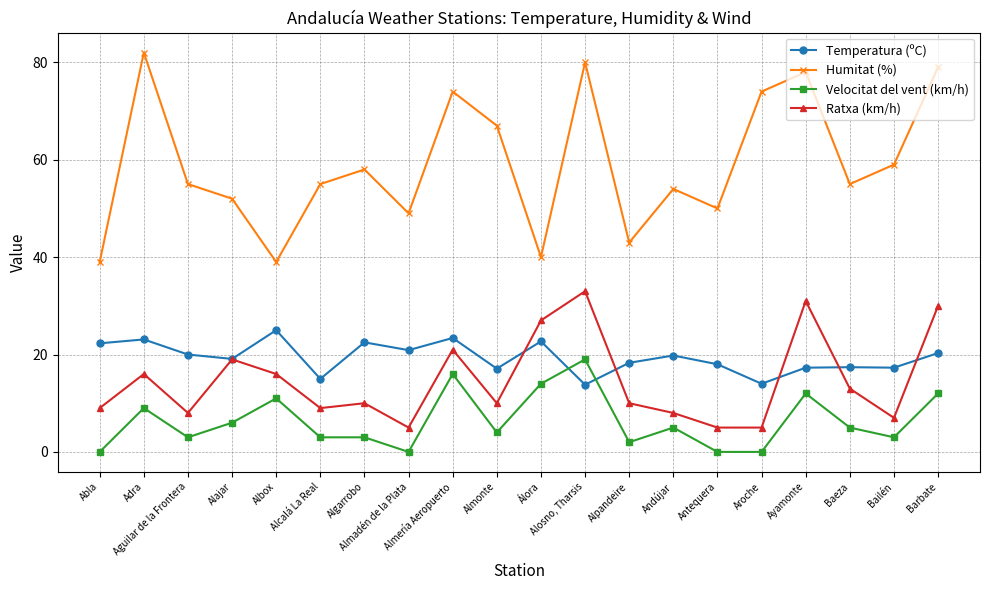

What are all the series names shown in the legend?

Temperatura (ºC), Humitat (%), Velocitat del vent (km/h), Ratxa (km/h)